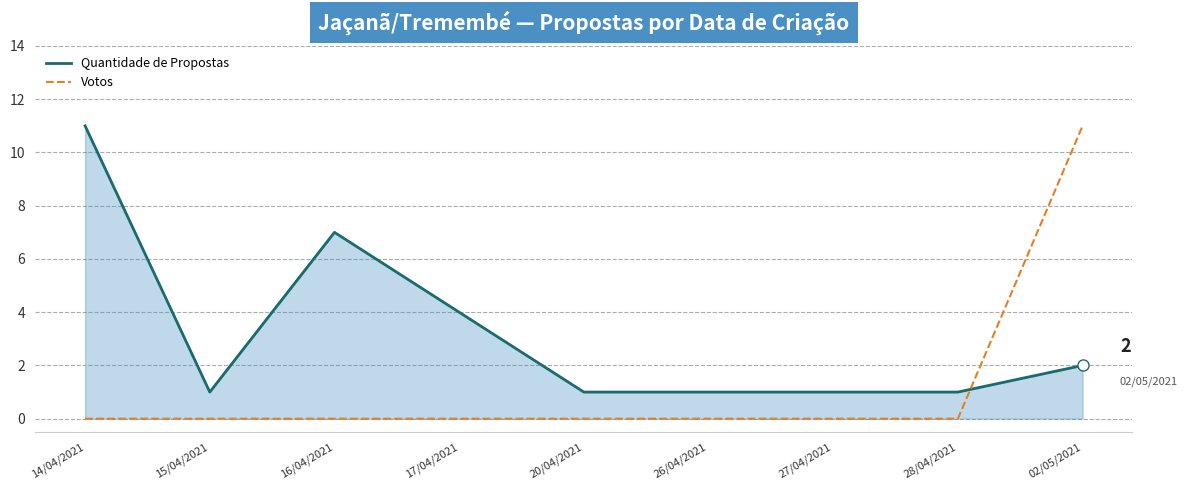

Rank the series by their average value, from highest to lowest.

Quantidade de Propostas, Votos